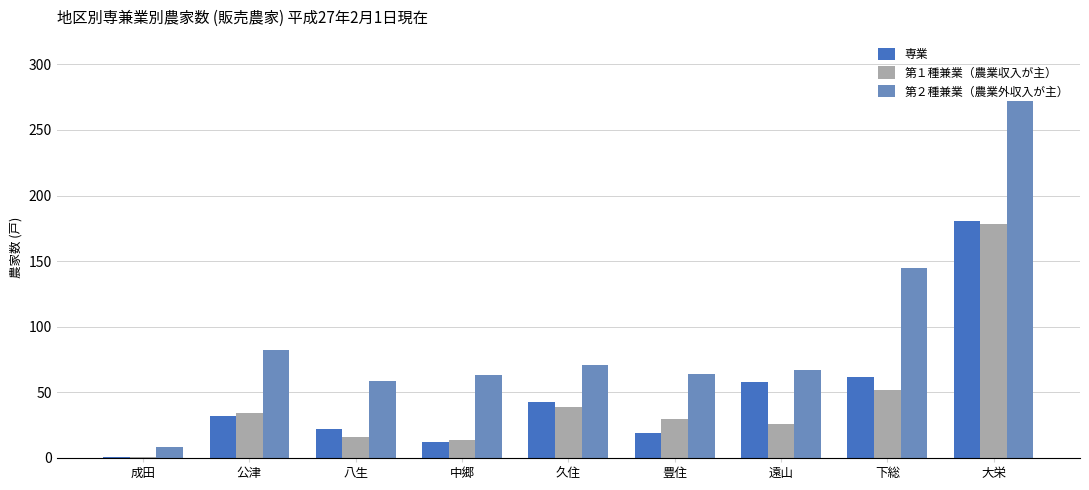

How many bars are there in total?

27